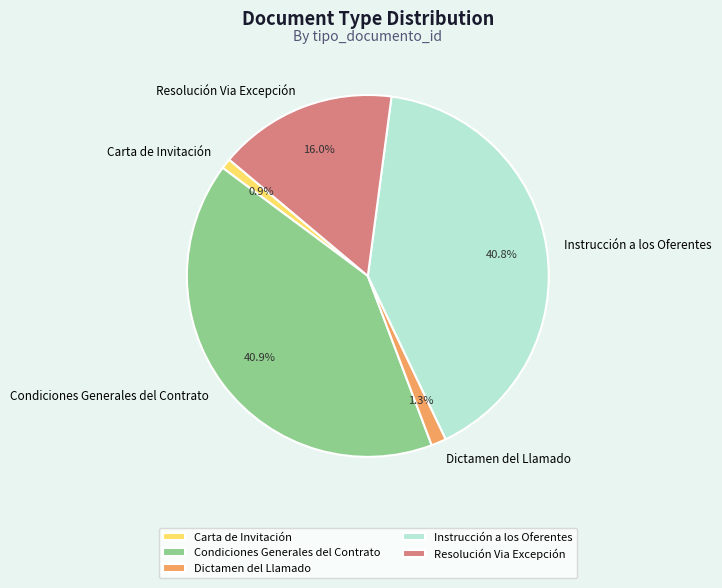

What is the ratio of the value at Resolución Via Excepción to the value at Carta de Invitación?

17.2